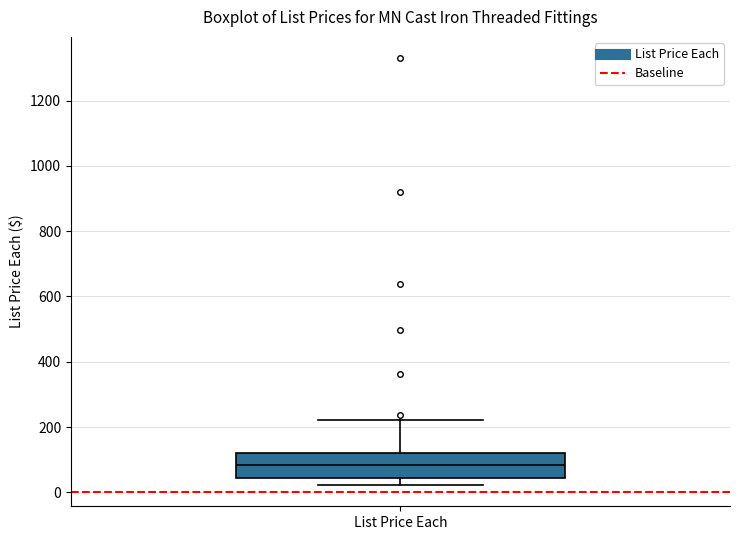

Read this box plot against the y-axis: the position of the median line, the range covered by the box, and the ends of both whiskers. The values are not printed on the chart, so give them approximately, as read against the axis.

median 80, box 40 to 120, whiskers 20 to 220